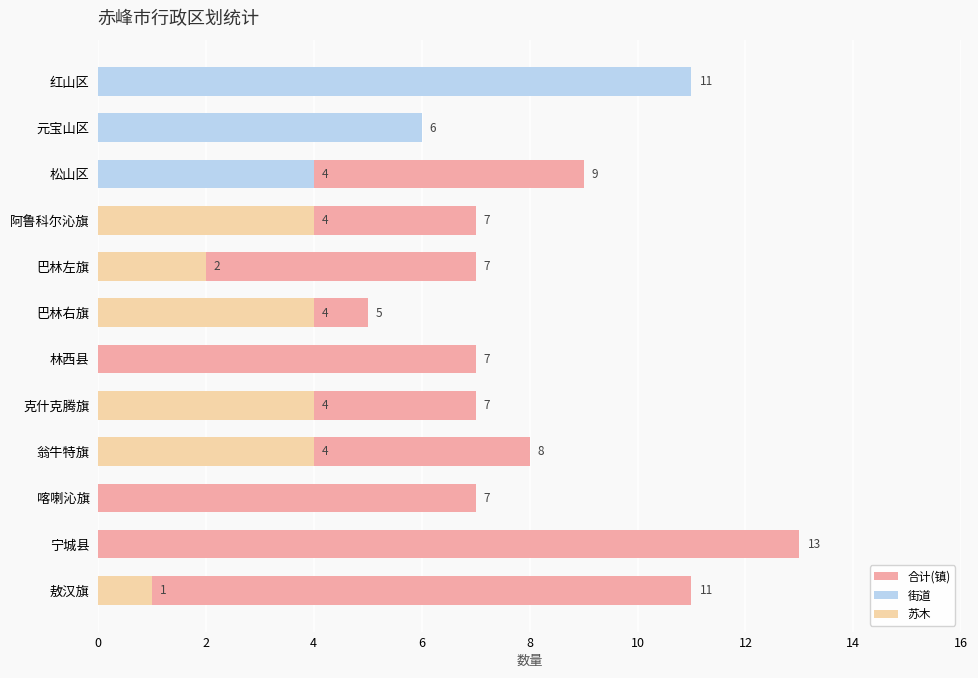

What is the difference between the second highest and minimum values in the 苏木 series?

4